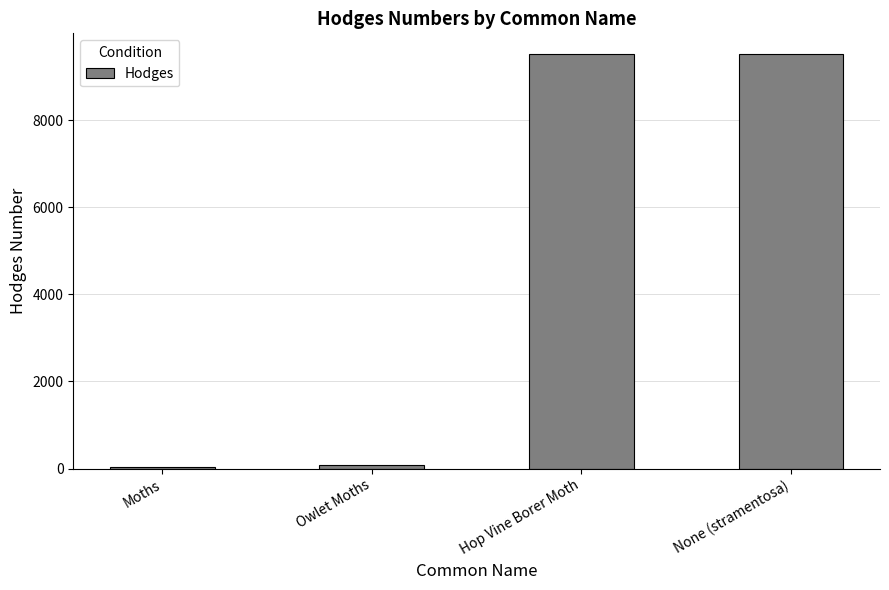

What is the greatest value displayed?

9516.0